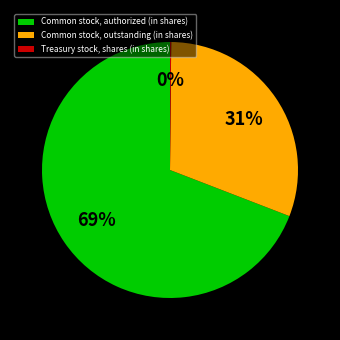

To the nearest percent, what is the average slice percentage?

33%